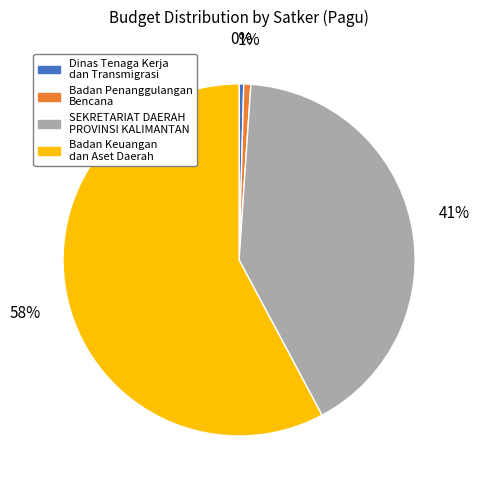

Does any single category account for the majority?

Yes